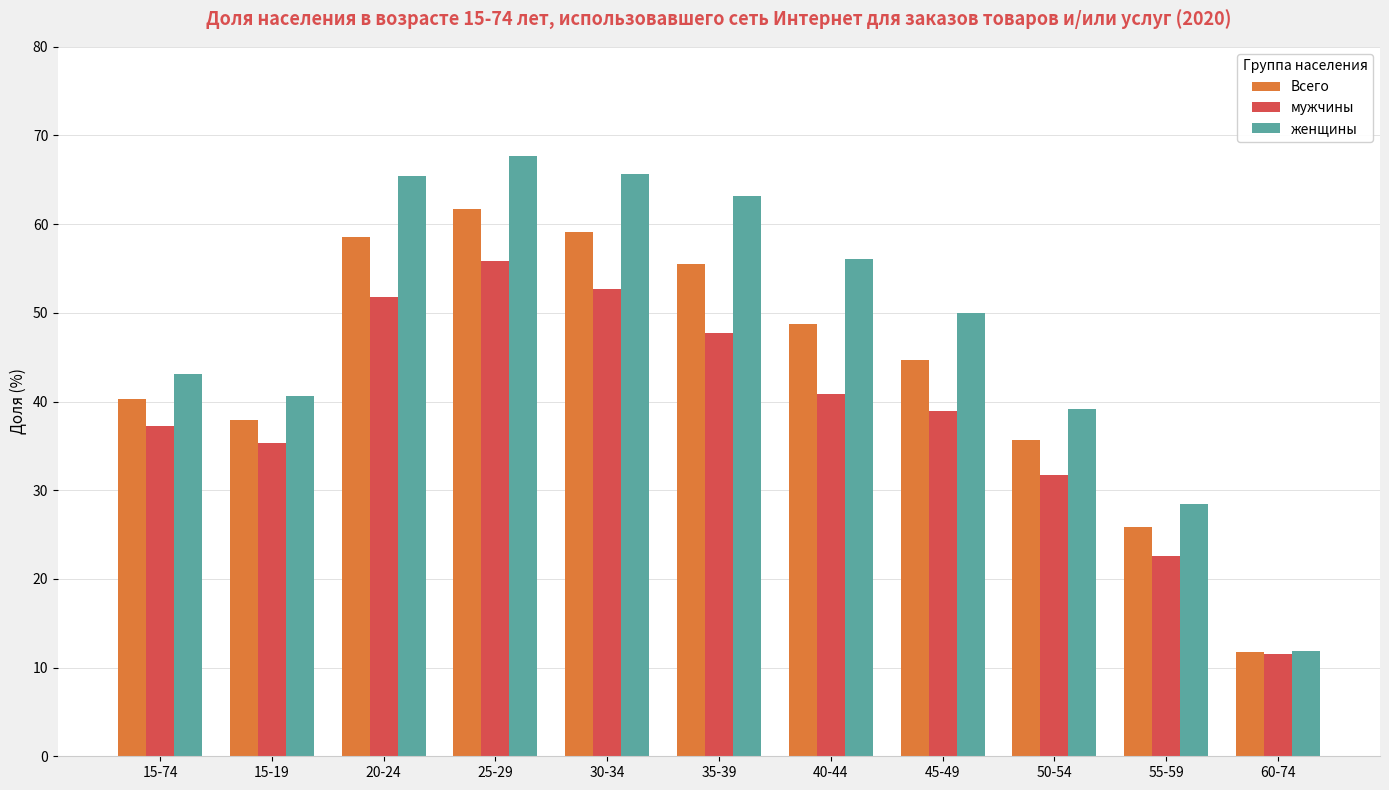

List the series in order of their peak value, lowest first.

мужчины, Всего, женщины